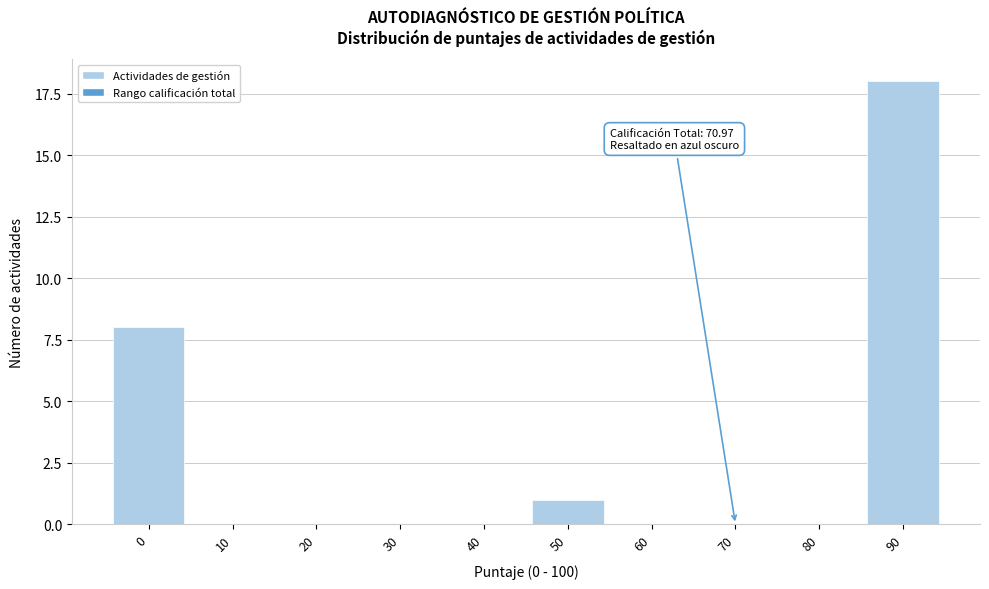

Reading left to right, transcribe all the data shown in this chart.

0=8	10=0	20=0	30=0	40=0	50=1	60=0	70=0	80=0	90=18